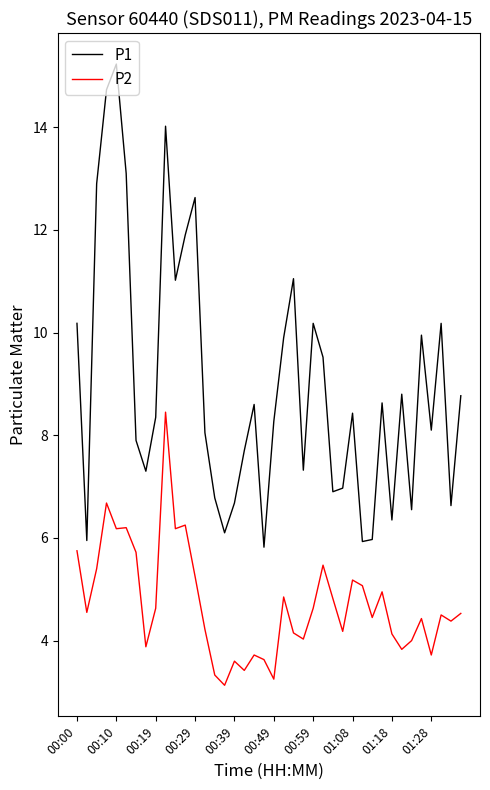

What is the difference between the maximum and minimum values in the P1 series?

9.4